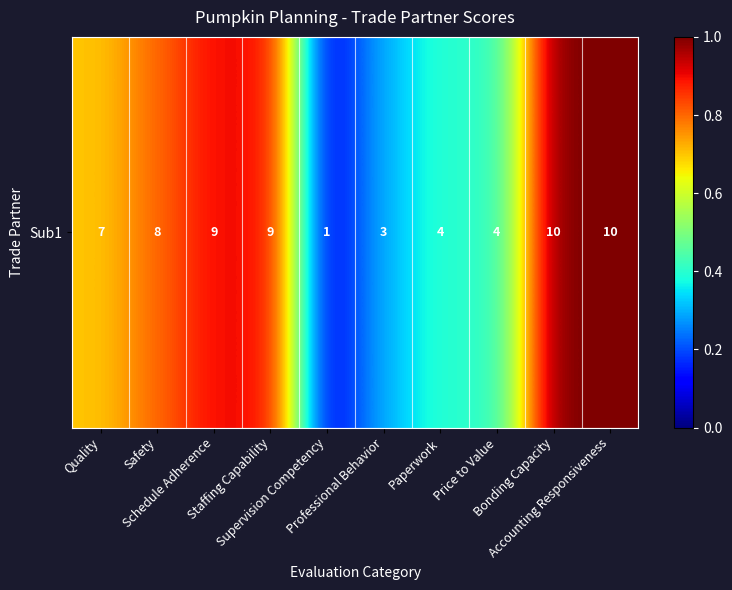

List the labels in order of value, largest first.

Bonding Capacity, Accounting Responsiveness, Schedule Adherence, Staffing Capability, Safety, Quality, Paperwork, Price to Value, Professional Behavior, Supervision Competency